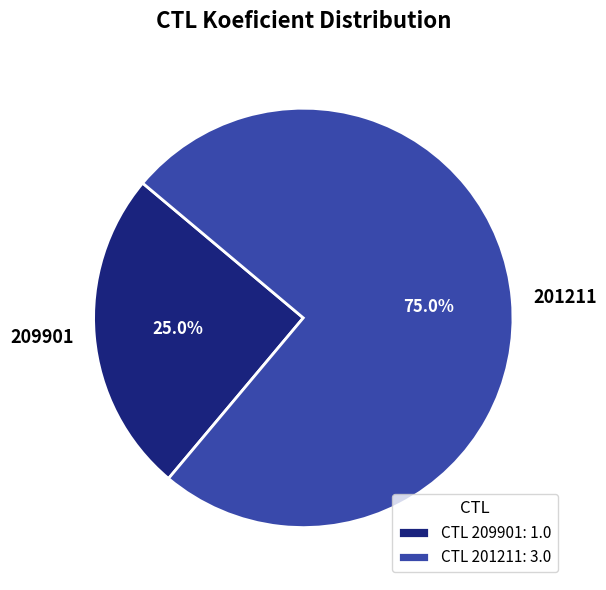

Rank the categories by value from lowest to highest.

209901, 201211